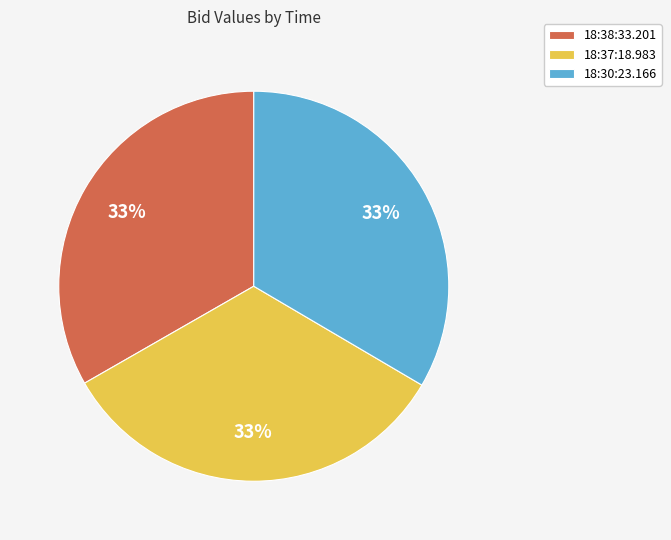

Does 18:30:23.166 represent more than half of the total?

No